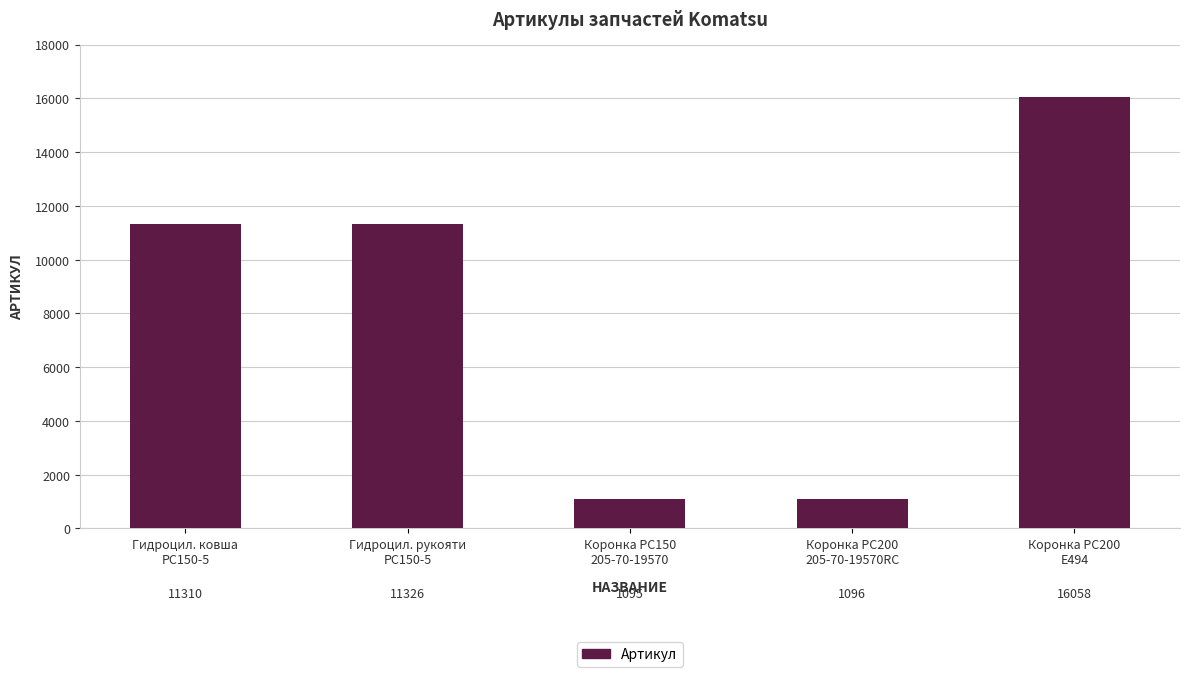

At which category does the chart reach its minimum across all series?

Коронка PC150
205-70-19570